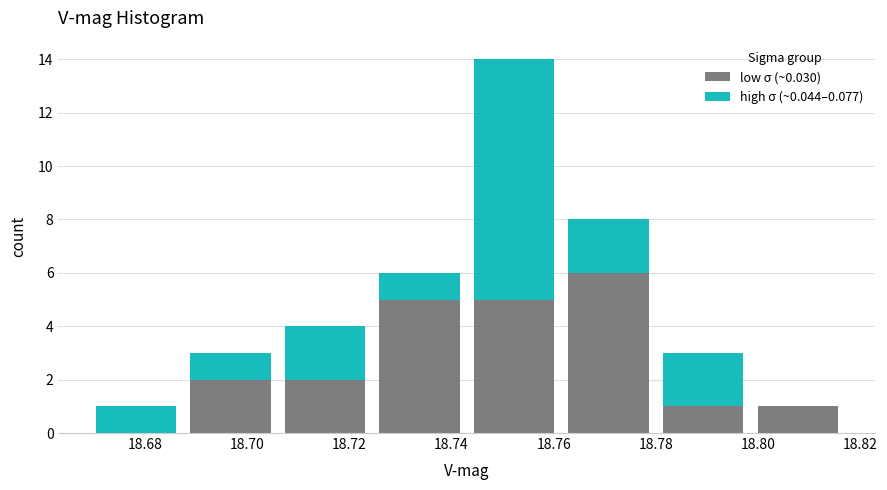

What is the total height of the stacked bar covering 18.744 to 18.762 on the x-axis? Neither the bar edges nor the heights are printed on the chart, so give them approximately, as read against the axes.

14